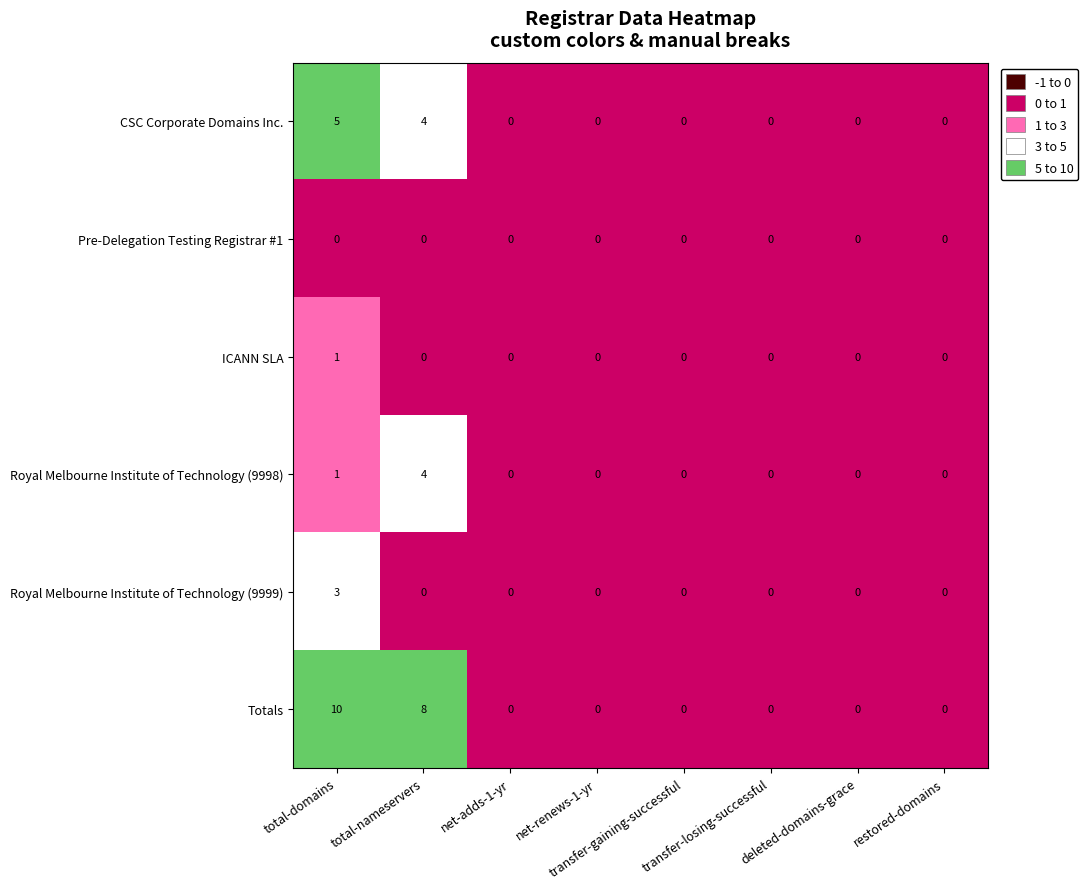

Count the number of categories in the chart.

8